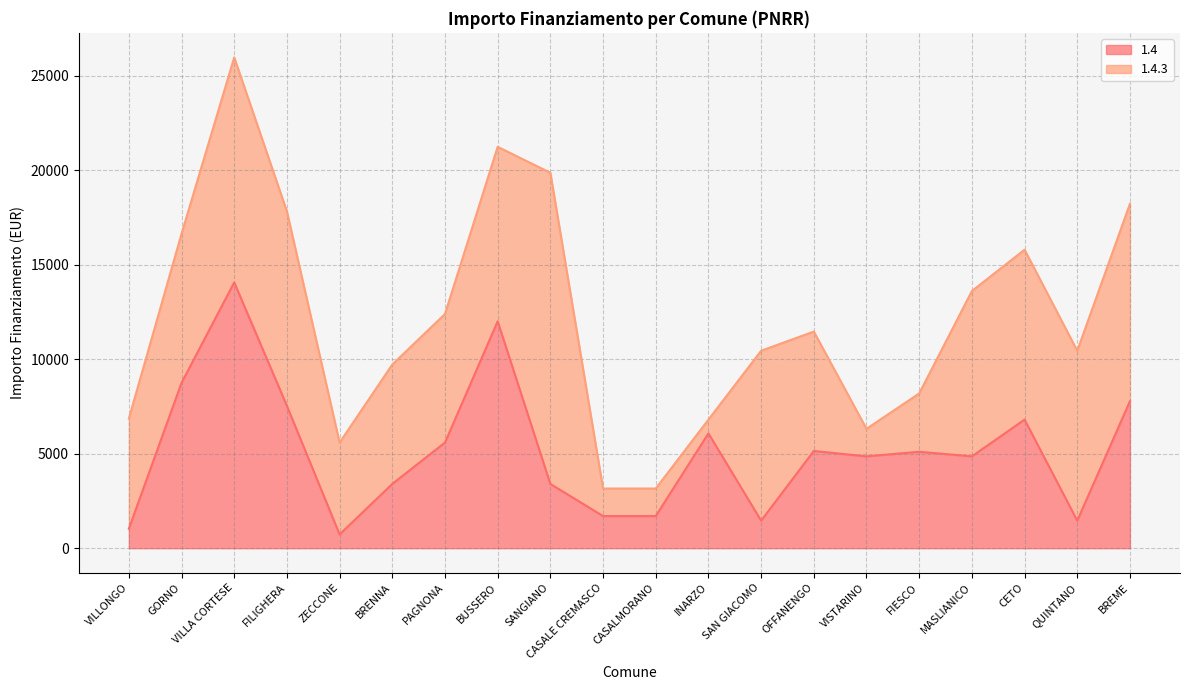

List the labels in order of value, largest first.

VILLA CORTESE, BUSSERO, GORNO, BREME, FILIGHERA, CETO, INARZO, PAGNONA, OFFANENGO, FIESCO, VISTARINO, MASLIANICO, BRENNA, SANGIANO, CASALE CREMASCO, CASALMORANO, SAN GIACOMO, QUINTANO, VILLONGO, ZECCONE